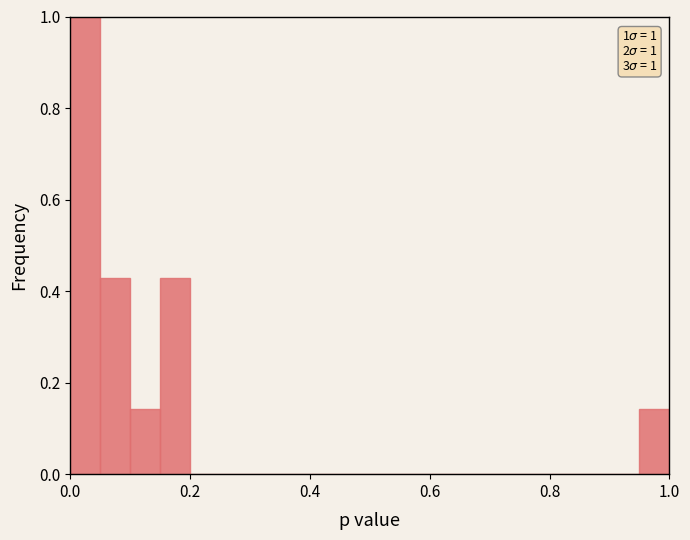

Read against the x-axis, roughly where is the centre of the tallest bar?

0.02